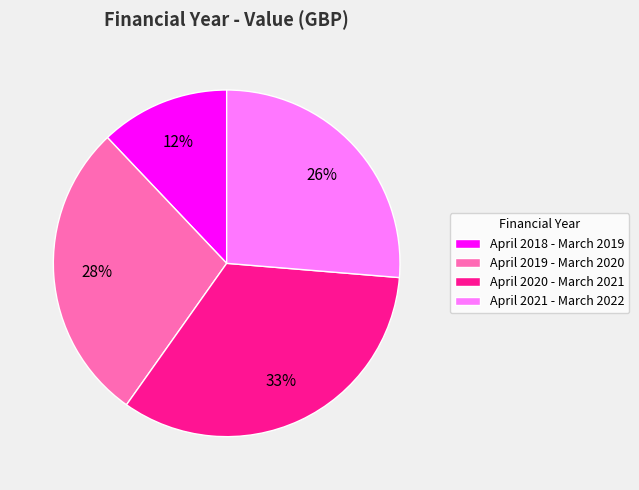

Combined, do April 2019 - March 2020 and April 2021 - March 2022 account for over 50%?

Yes